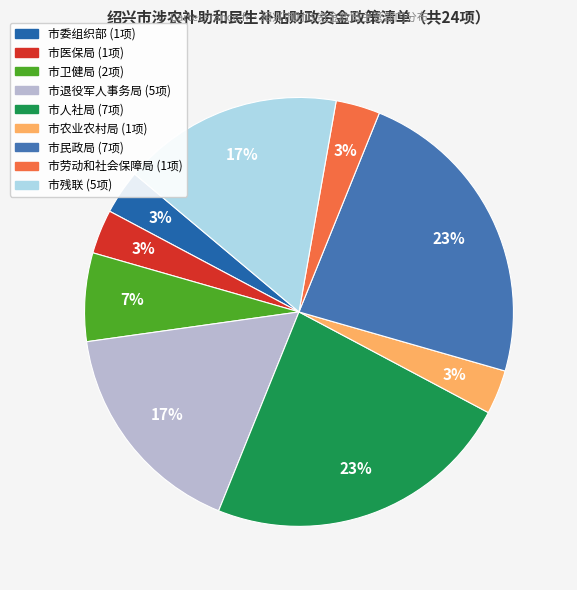

Is there any slice that represents more than half of the pie?

No